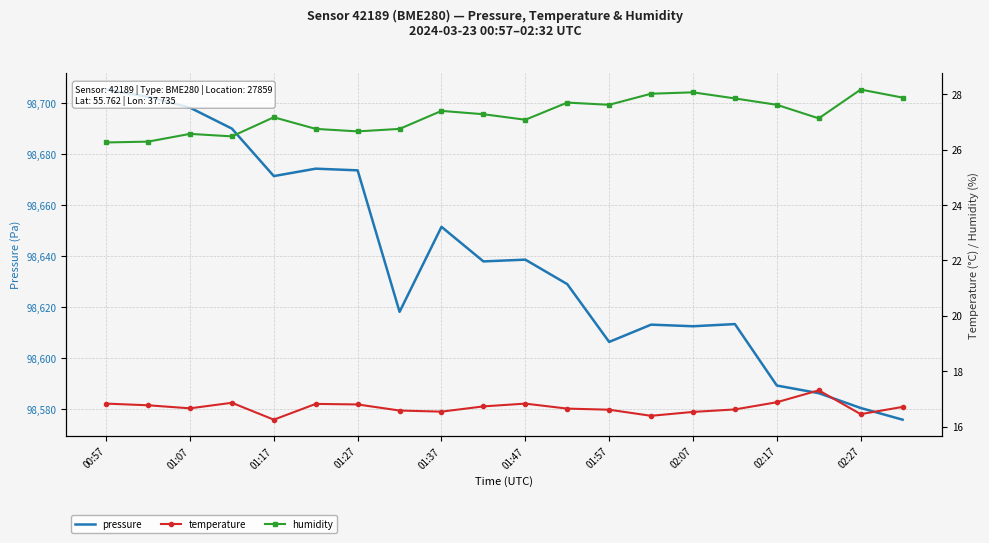

What is the smallest value displayed?

16.2